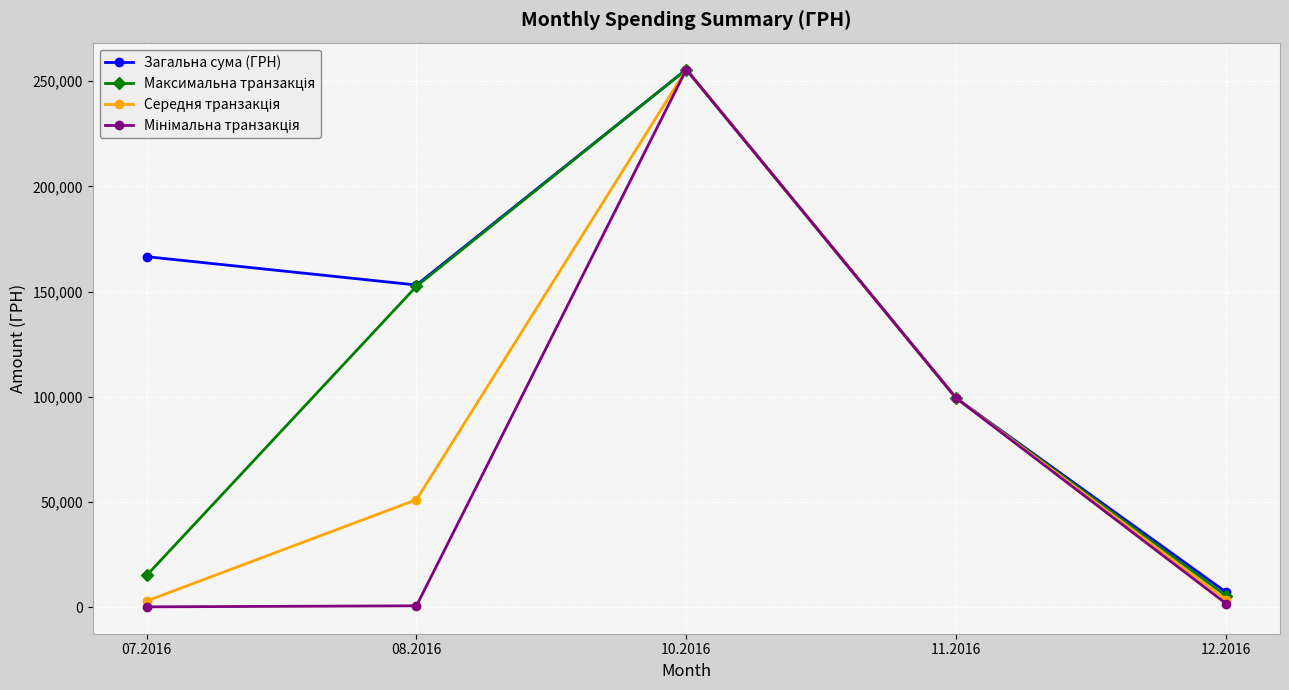

Which category has the highest value in the Загальна сума (ГРН) series?

10.2016